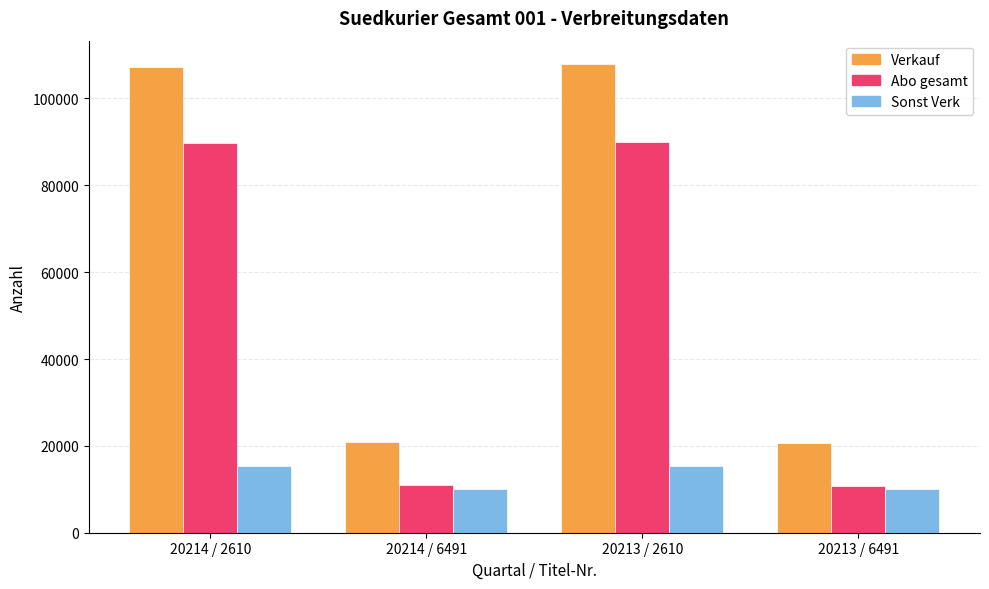

What is the difference between the Abo gesamt values at 20214 / 2610 and 20213 / 2610?

198